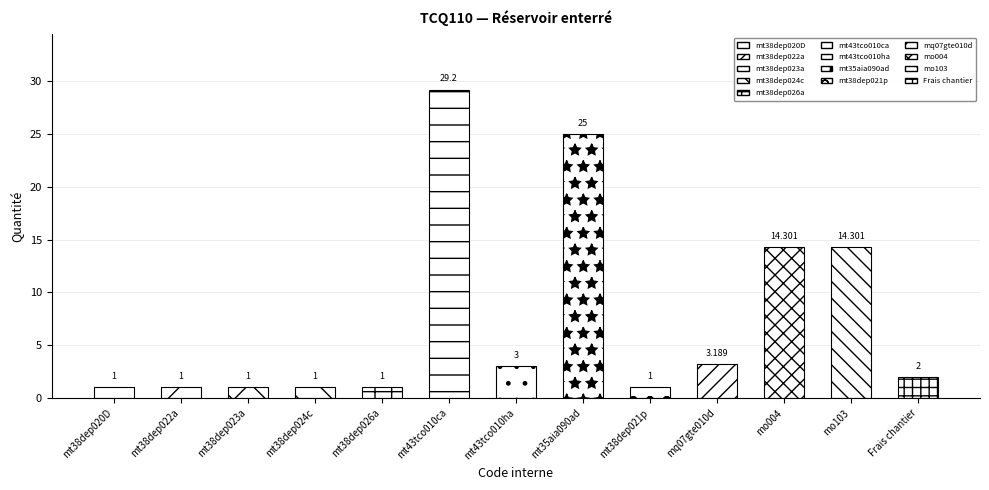

What is the difference between the second highest and second lowest values?

24.0